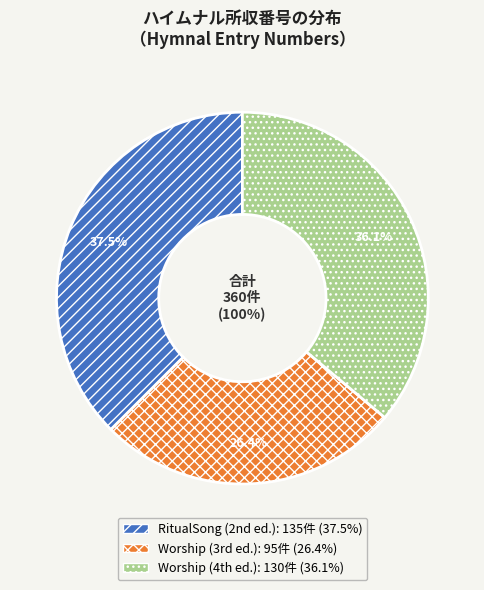

To the nearest percent, what is the difference between the largest and smallest slice percentages?

11%